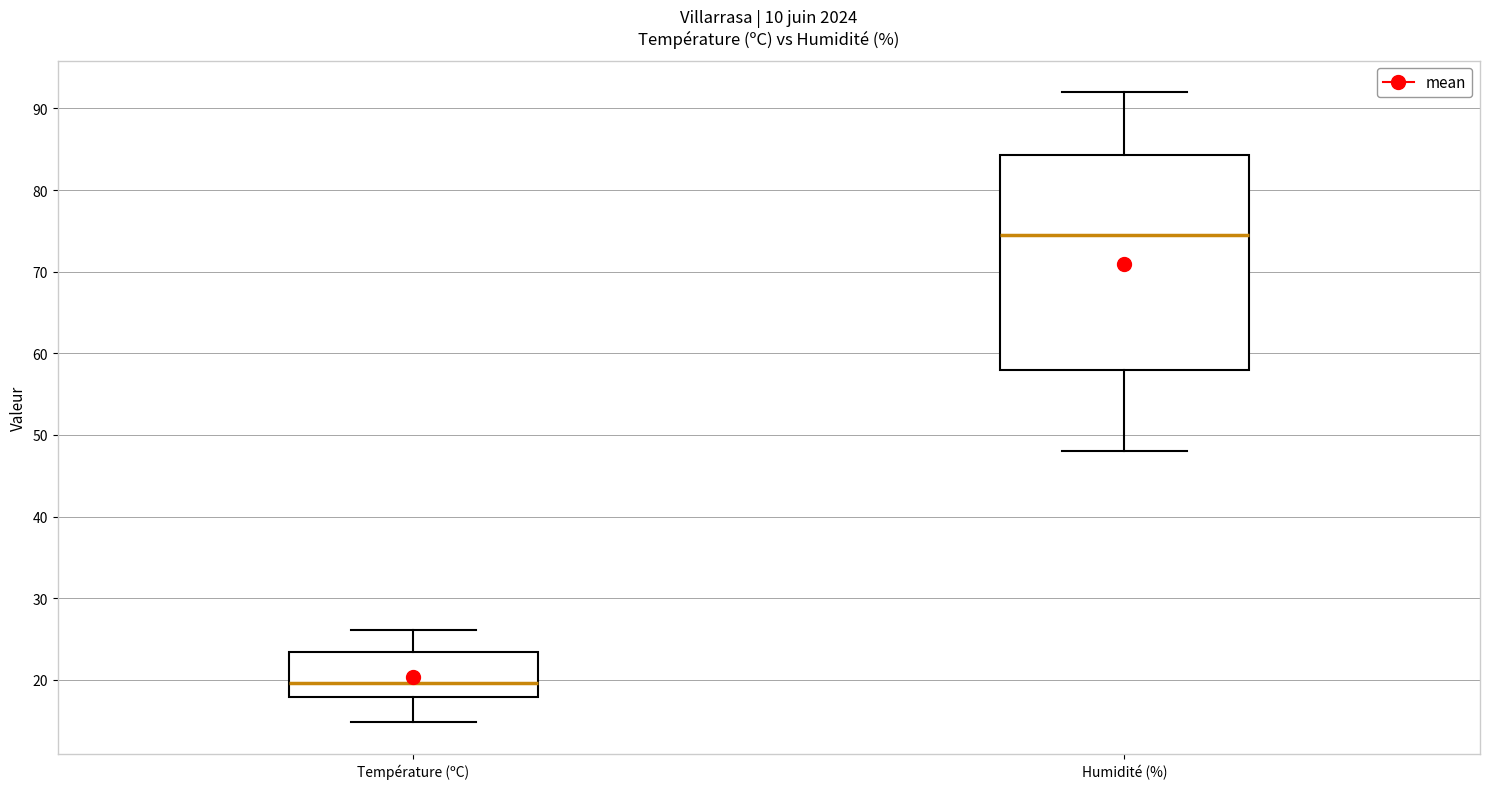

Where does the upper whisker of the box for Humidité (%) end on the y-axis? The values are not printed on the chart, so give them approximately, as read against the axis.

92